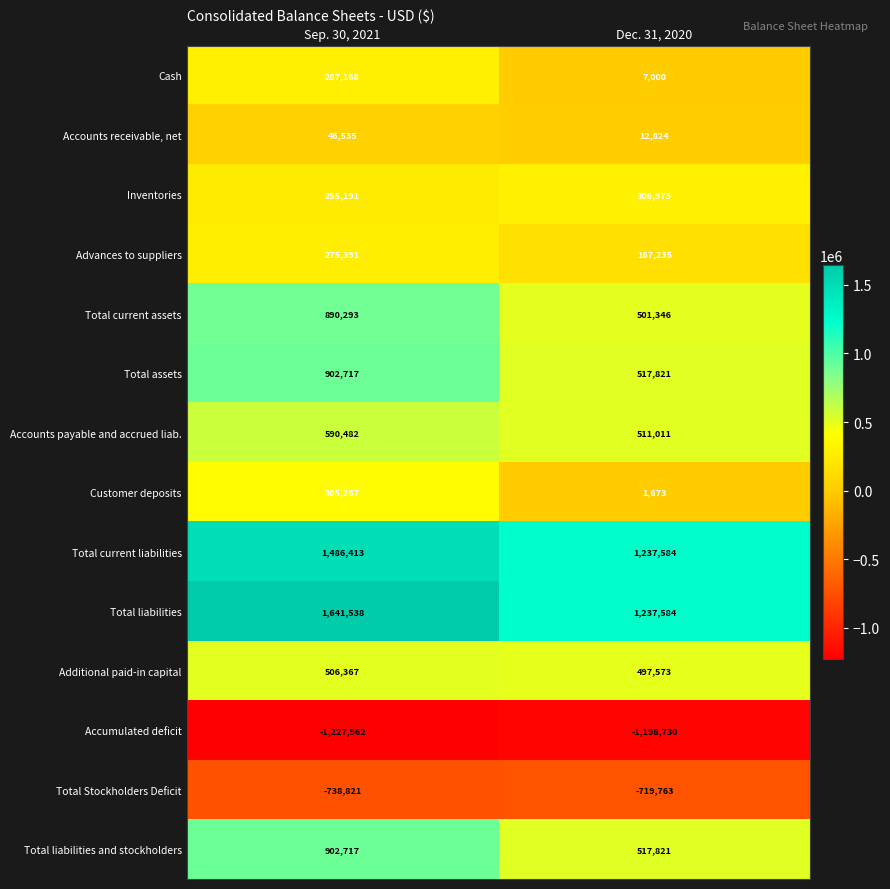

Reading left to right, extract all data points from this chart.

Cash: Sep. 30, 2021=287168	Dec. 31, 2020=7000
Accounts receivable, net: Sep. 30, 2021=46535	Dec. 31, 2020=12824
Inventories: Sep. 30, 2021=255191	Dec. 31, 2020=306973
Advances to suppliers: Sep. 30, 2021=275391	Dec. 31, 2020=167235
Total current assets: Sep. 30, 2021=890293	Dec. 31, 2020=501346
Total assets: Sep. 30, 2021=902717	Dec. 31, 2020=517821
Accounts payable and accrued liab.: Sep. 30, 2021=590482	Dec. 31, 2020=511011
Customer deposits: Sep. 30, 2021=385267	Dec. 31, 2020=1673
Total current liabilities: Sep. 30, 2021=1486413	Dec. 31, 2020=1237584
Total liabilities: Sep. 30, 2021=1641538	Dec. 31, 2020=1237584
Additional paid-in capital: Sep. 30, 2021=506367	Dec. 31, 2020=497573
Accumulated deficit: Sep. 30, 2021=-1227962	Dec. 31, 2020=-1198730
Total Stockholders Deficit: Sep. 30, 2021=-738821	Dec. 31, 2020=-719763
Total liabilities and stockholders: Sep. 30, 2021=902717	Dec. 31, 2020=517821